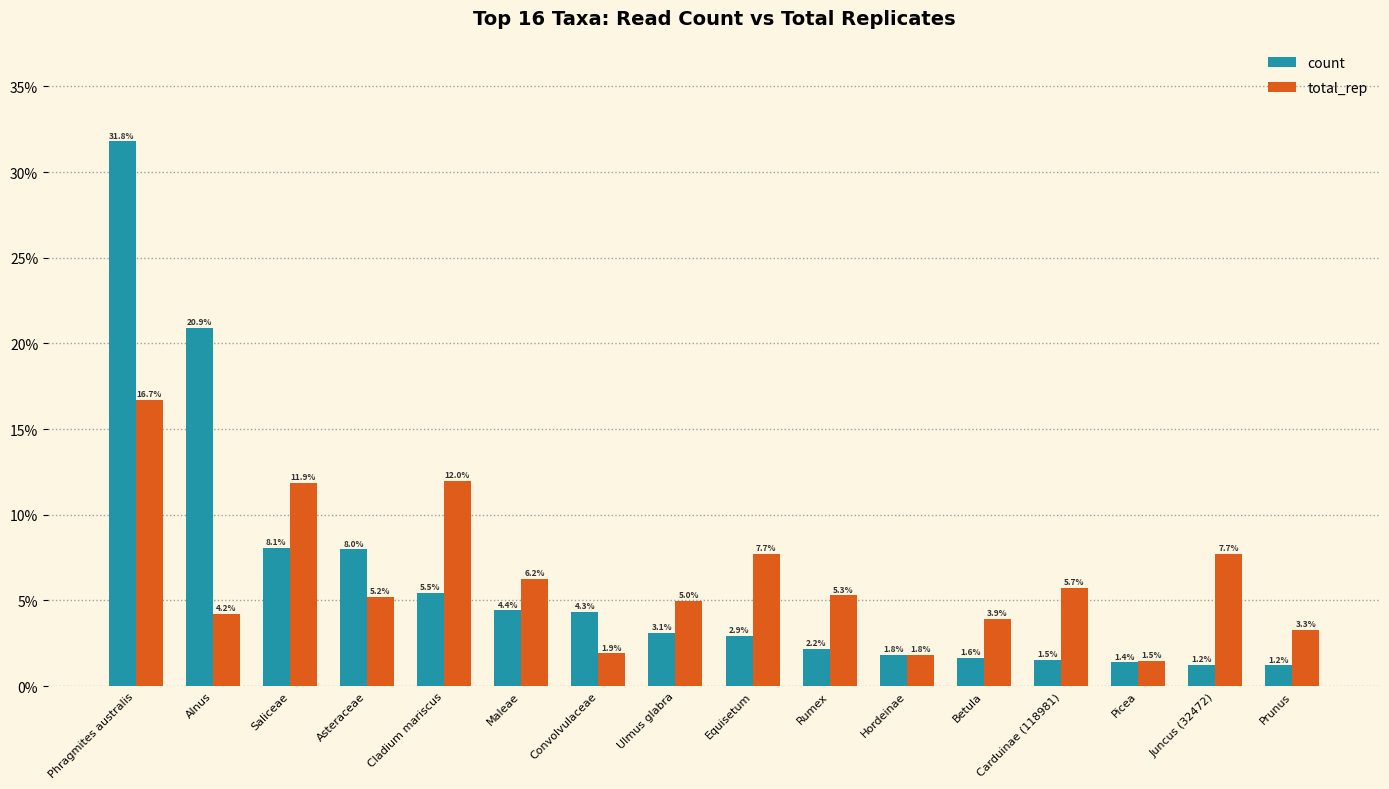

The value of total_rep at Rumex is 5.3. True or false?

True